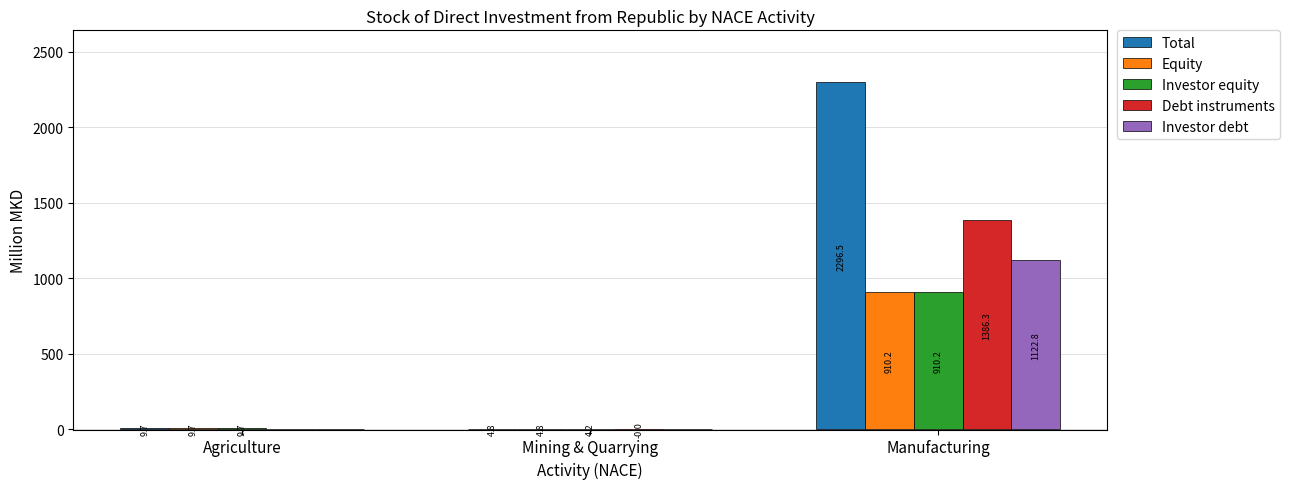

What is the sum of all Debt instruments values?

1386.3